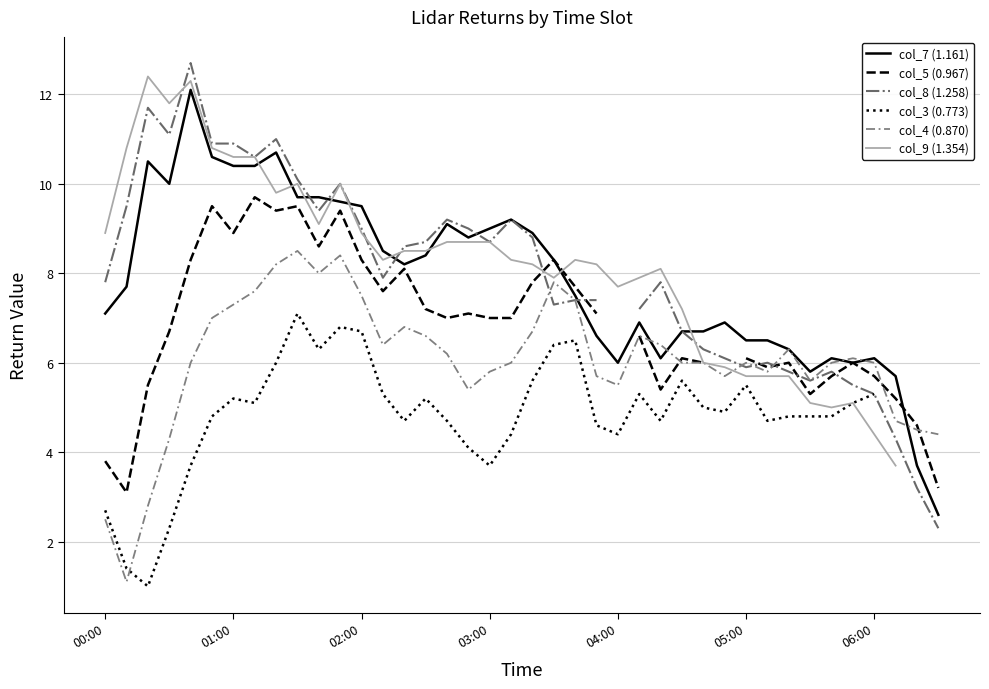

The col_4 (0.870) series shows 7.5 at 02:00. True or false?

True